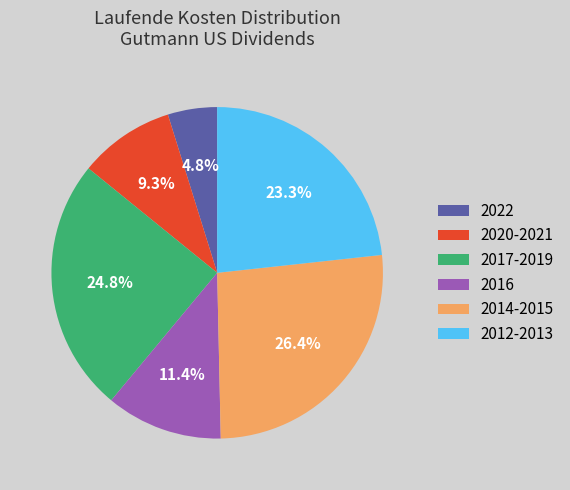

Which slice is the smallest?

2022